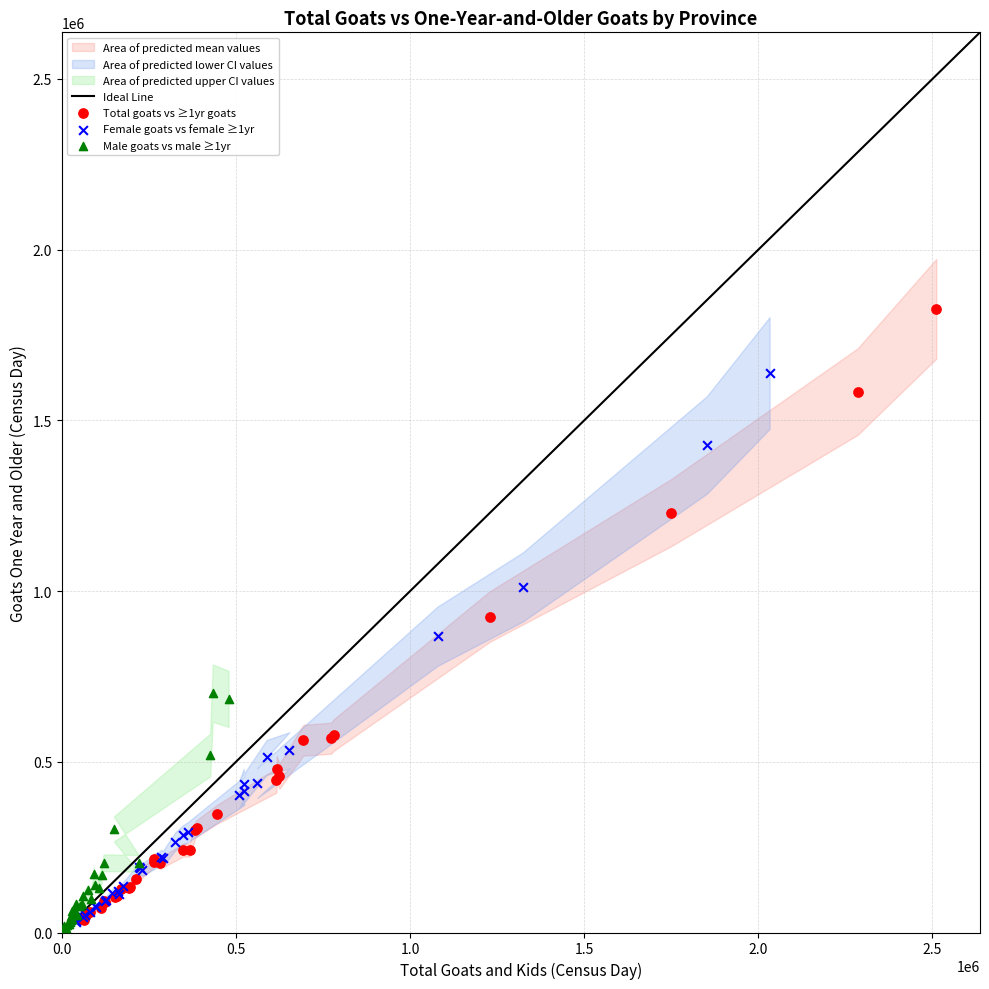

Which series has the largest Y range (max minus min)?

Total goats vs ≥1yr goats